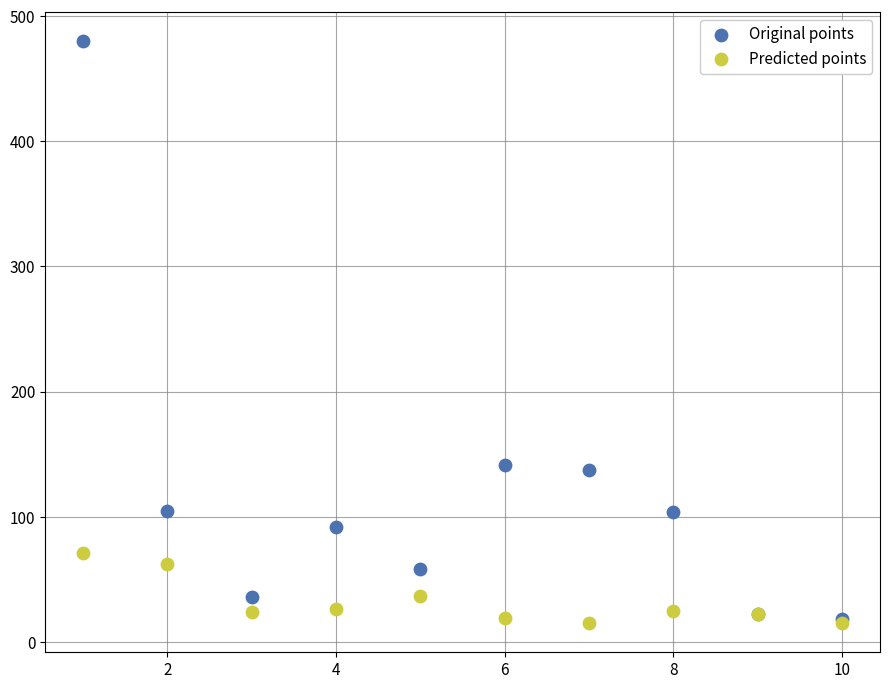

Which series reaches the maximum Y coordinate?

Original points